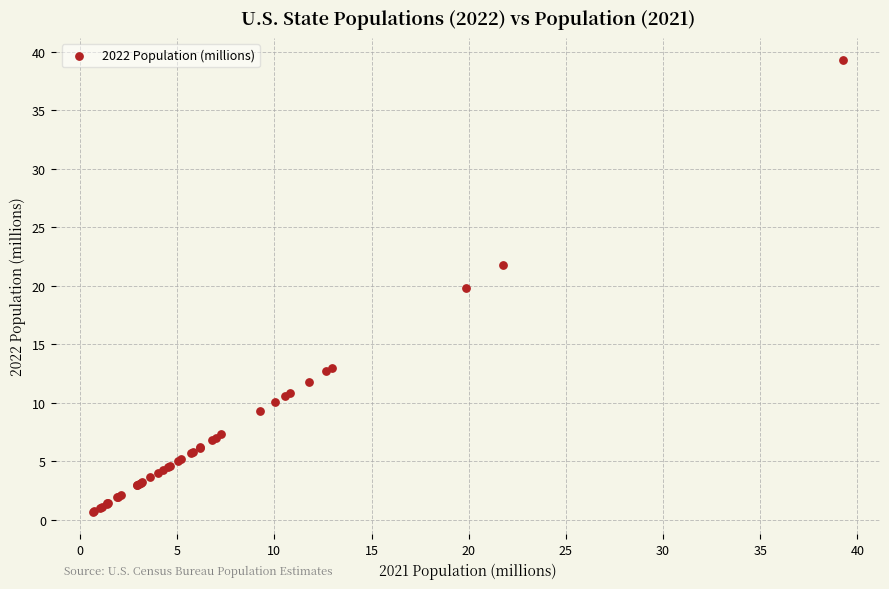

What Y value in the scatter plot is closest to 19?

19.8